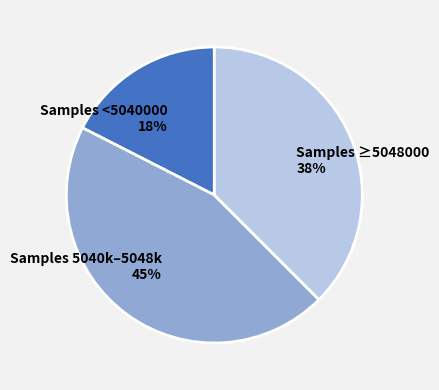

Is there any slice that represents more than half of the pie?

No